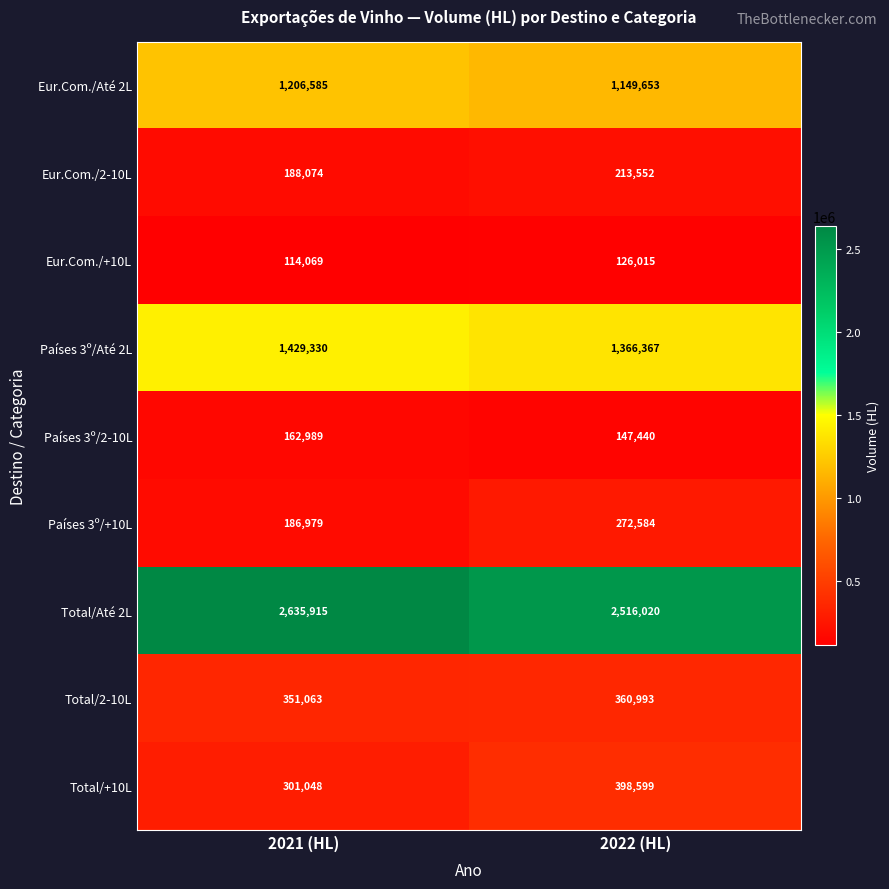

At which label is Países 3º/Até 2L closest to 1397848?

2022 (HL)